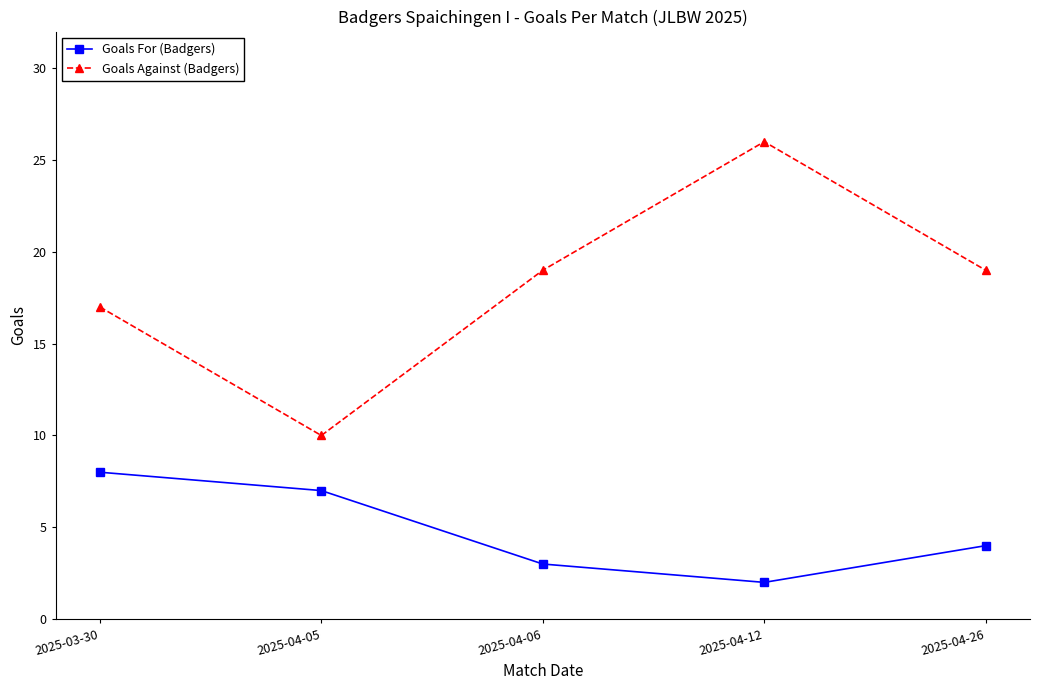

What is the label of the 2nd point from the left?

2025-04-05